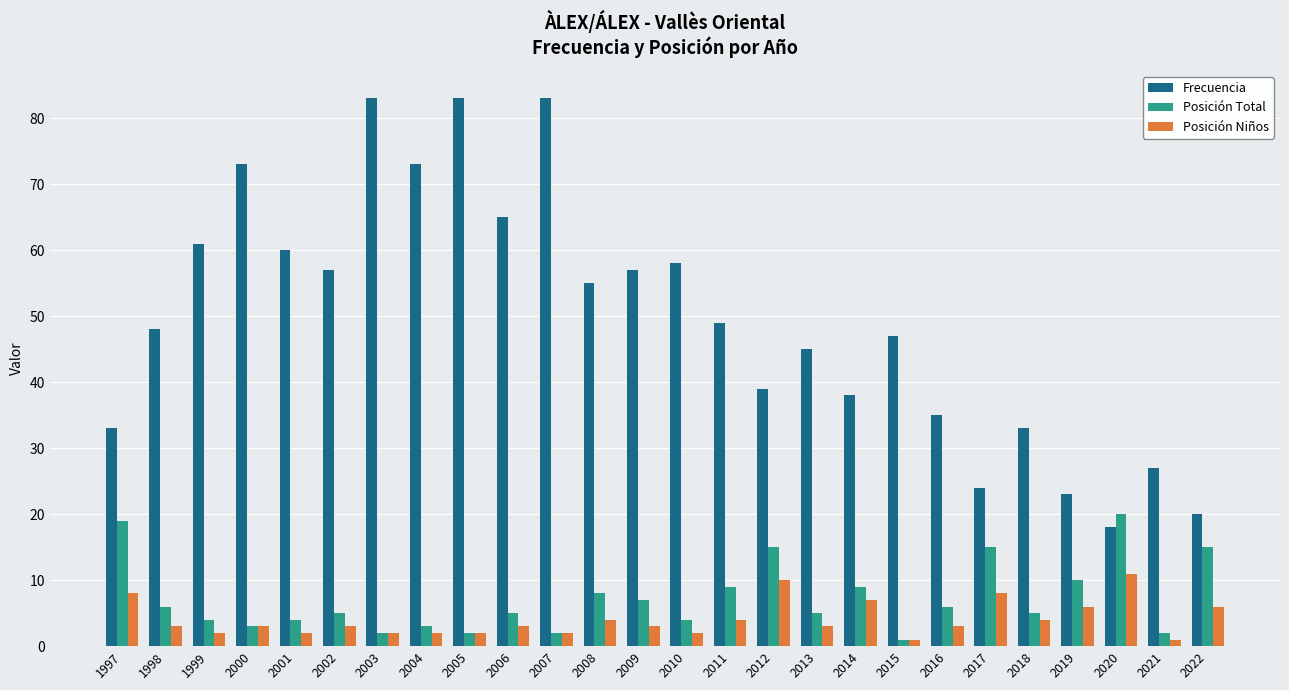

Which series has the largest range (max minus min)?

Frecuencia